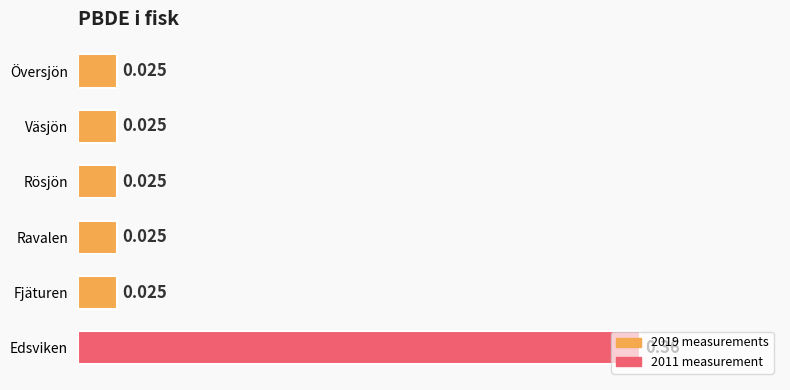

Which category has the highest value across all series?

Edsviken